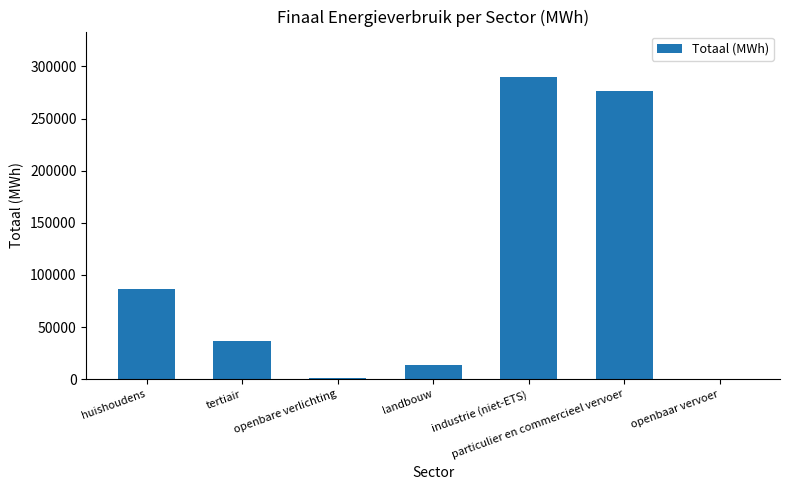

At which label is the value closest to 145194?

huishoudens